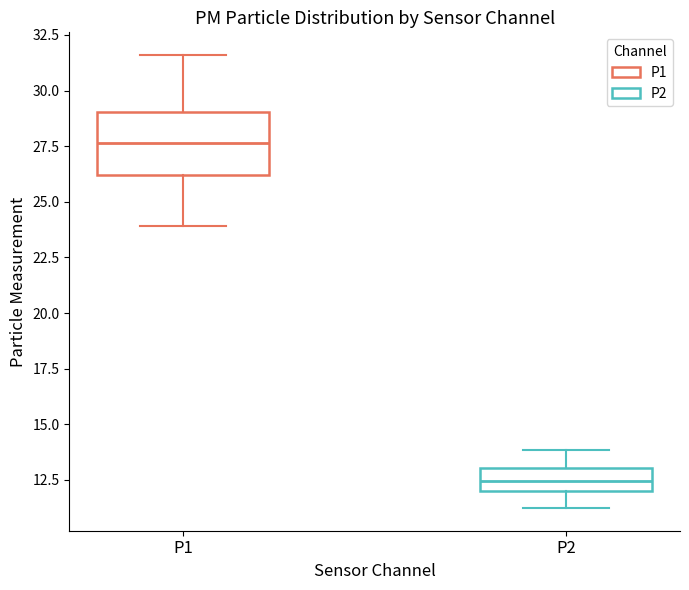

Where does the median line of the box for P2 sit on the y-axis? The values are not printed on the chart, so give them approximately, as read against the axis.

12.5